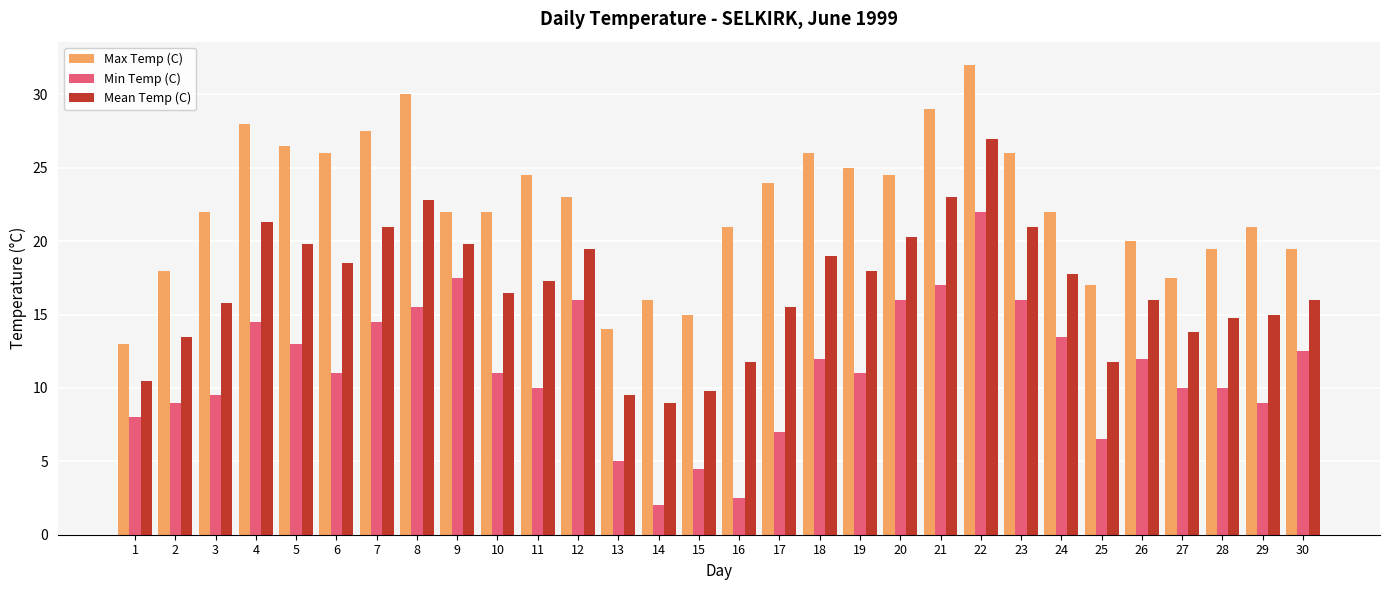

How many groups of bars are there?

30